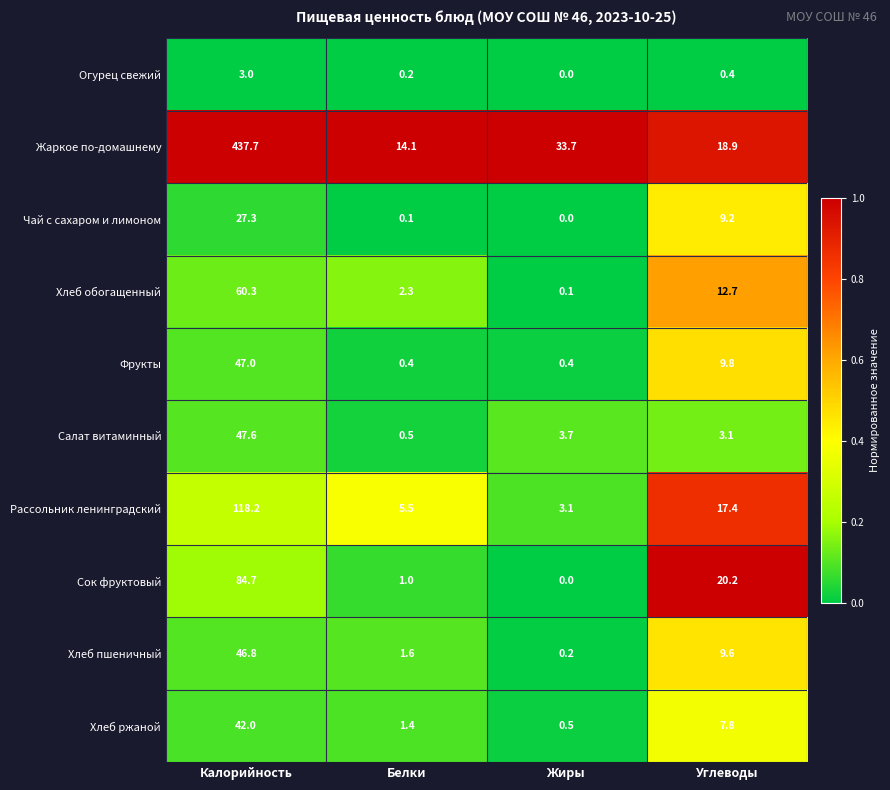

Rank the series by their maximum value, from lowest to highest.

Огурец свежий, Чай с сахаром и лимоном, Хлеб ржаной, Хлеб пшеничный, Фрукты, Салат витаминный, Хлеб обогащенный, Сок фруктовый, Рассольник ленинградский, Жаркое по-домашнему